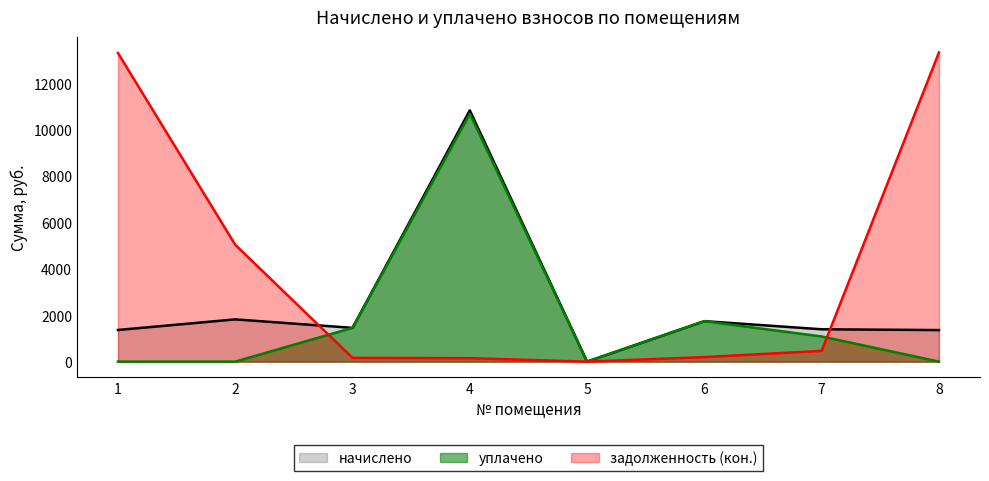

Does the chart display data point markers on the line(s)?

No